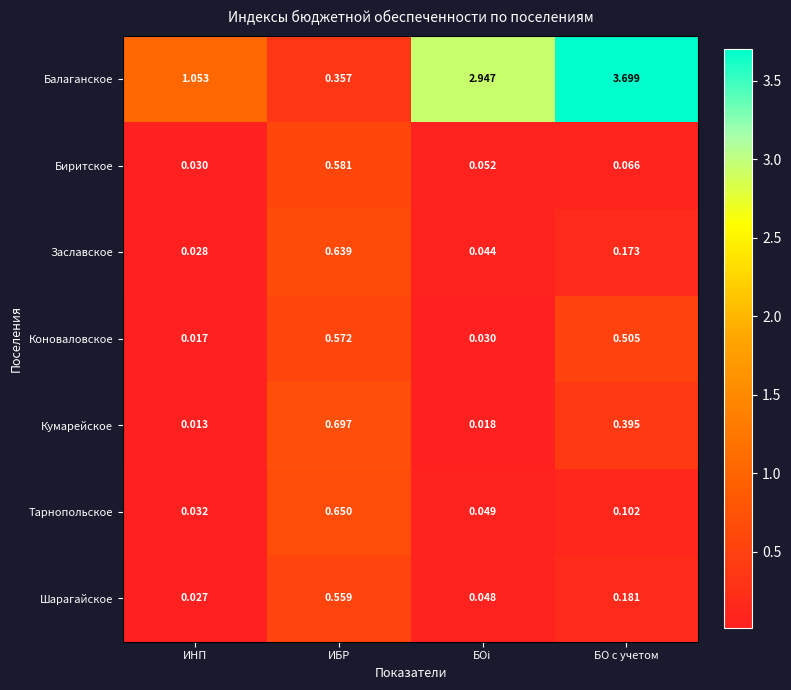

At which category does the chart reach its minimum across all series?

ИНП